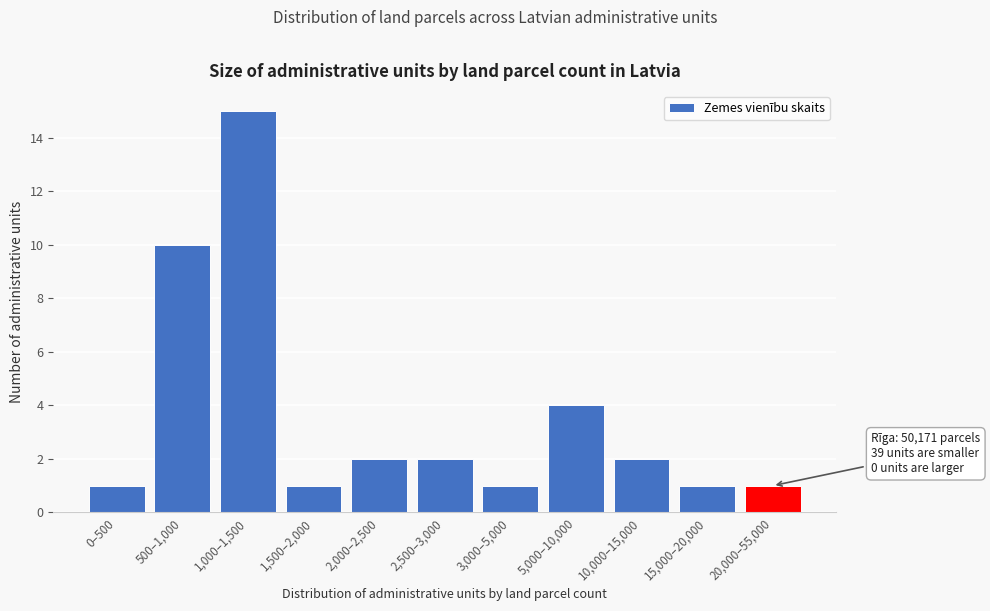

Reading left to right, what are all the values shown in this chart?

1	10	15	1	2	2	1	4	2	1	1